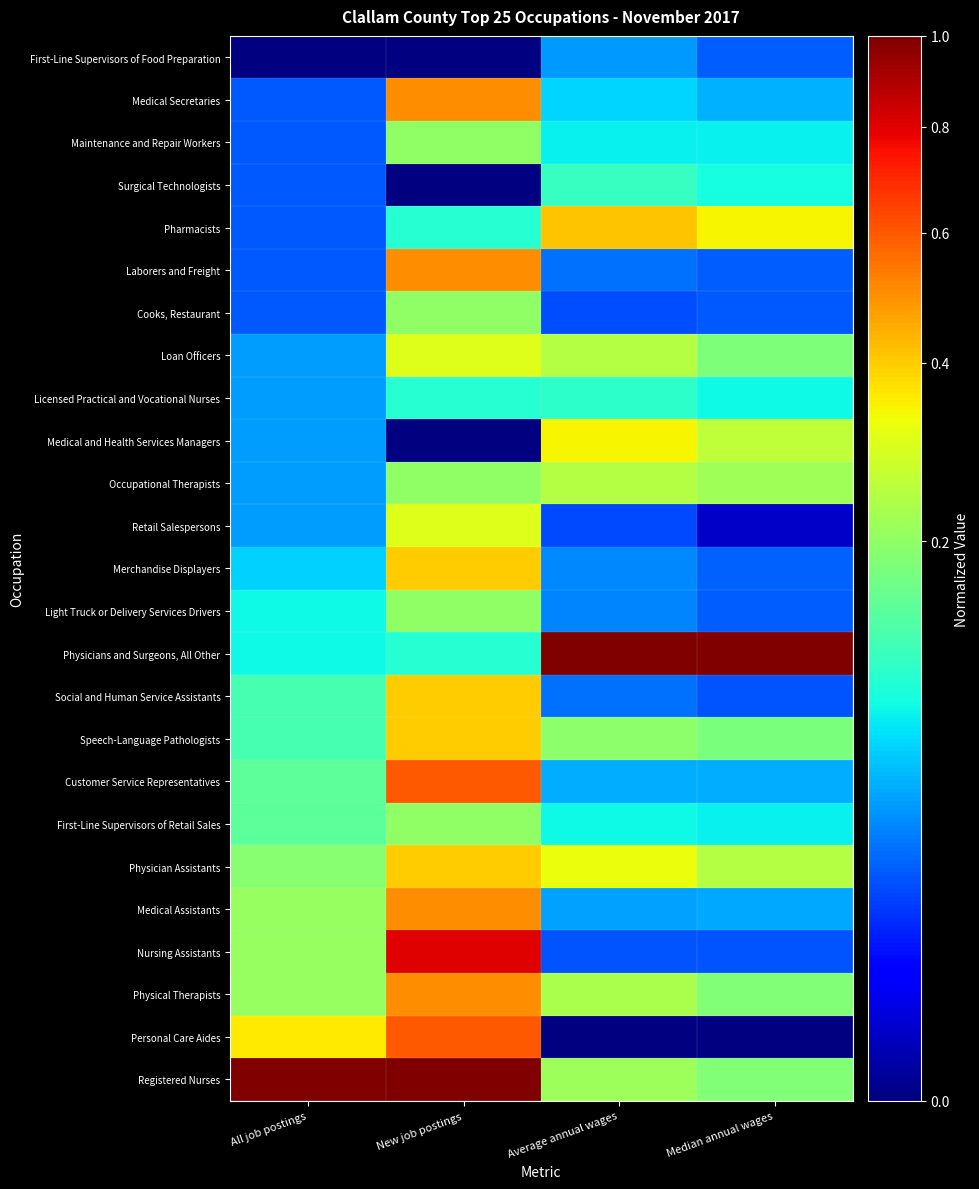

Reading left to right, transcribe all the data shown in this chart.

Registered Nurses: All job postings=1.0	New job postings=1.0	Average annual wages=0.2	Median annual wages=0.2
Personal Care Aides: All job postings=0.4	New job postings=0.6	Average annual wages=0.0	Median annual wages=0.0
Physical Therapists: All job postings=0.2	New job postings=0.5	Average annual wages=0.2	Median annual wages=0.2
Nursing Assistants: All job postings=0.2	New job postings=0.8	Average annual wages=0.0	Median annual wages=0.0
Medical Assistants: All job postings=0.2	New job postings=0.5	Average annual wages=0.0	Median annual wages=0.0
Physician Assistants: All job postings=0.2	New job postings=0.4	Average annual wages=0.3	Median annual wages=0.2
First-Line Supervisors of Retail Sales: All job postings=0.1	New job postings=0.2	Average annual wages=0.1	Median annual wages=0.1
Customer Service Representatives: All job postings=0.1	New job postings=0.6	Average annual wages=0.0	Median annual wages=0.0
Speech-Language Pathologists: All job postings=0.1	New job postings=0.4	Average annual wages=0.2	Median annual wages=0.2
Social and Human Service Assistants: All job postings=0.1	New job postings=0.4	Average annual wages=0.0	Median annual wages=0.0
Physicians and Surgeons, All Other: All job postings=0.1	New job postings=0.1	Average annual wages=1.0	Median annual wages=1.0
Light Truck or Delivery Services Drivers: All job postings=0.1	New job postings=0.2	Average annual wages=0.0	Median annual wages=0.0
Merchandise Displayers: All job postings=0.1	New job postings=0.4	Average annual wages=0.0	Median annual wages=0.0
Retail Salespersons: All job postings=0.0	New job postings=0.3	Average annual wages=0.0	Median annual wages=0.0
Occupational Therapists: All job postings=0.0	New job postings=0.2	Average annual wages=0.2	Median annual wages=0.2
Medical and Health Services Managers: All job postings=0.0	New job postings=0.0	Average annual wages=0.3	Median annual wages=0.3
Licensed Practical and Vocational Nurses: All job postings=0.0	New job postings=0.1	Average annual wages=0.1	Median annual wages=0.1
Loan Officers: All job postings=0.0	New job postings=0.3	Average annual wages=0.2	Median annual wages=0.2
Cooks, Restaurant: All job postings=0.0	New job postings=0.2	Average annual wages=0.0	Median annual wages=0.0
Laborers and Freight: All job postings=0.0	New job postings=0.5	Average annual wages=0.0	Median annual wages=0.0
Pharmacists: All job postings=0.0	New job postings=0.1	Average annual wages=0.4	Median annual wages=0.3
Surgical Technologists: All job postings=0.0	New job postings=0.0	Average annual wages=0.1	Median annual wages=0.1
Maintenance and Repair Workers: All job postings=0.0	New job postings=0.2	Average annual wages=0.1	Median annual wages=0.1
Medical Secretaries: All job postings=0.0	New job postings=0.5	Average annual wages=0.1	Median annual wages=0.0
First-Line Supervisors of Food Preparation: All job postings=0.0	New job postings=0.0	Average annual wages=0.0	Median annual wages=0.0